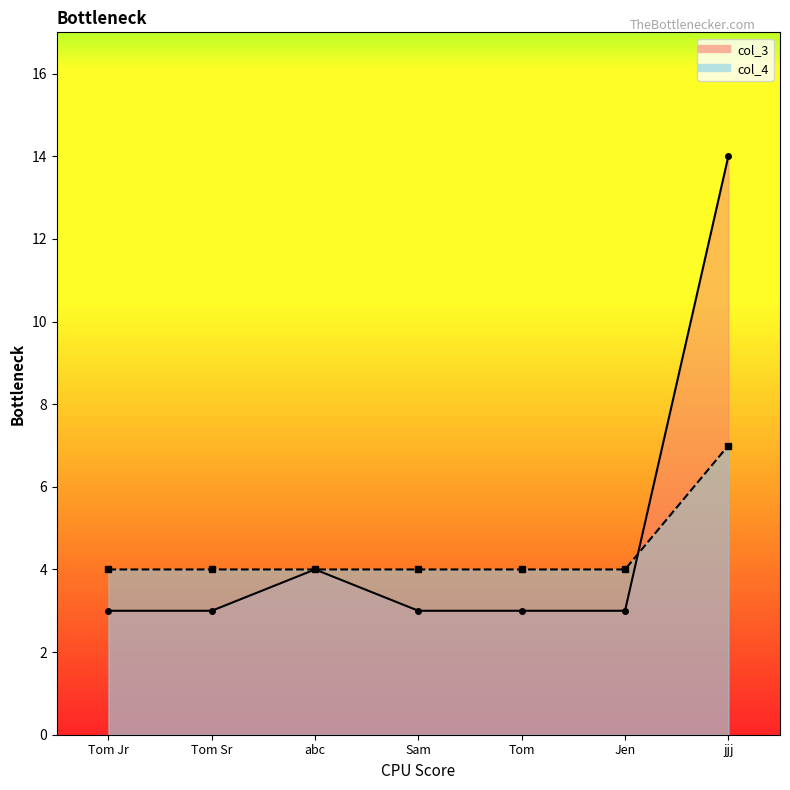

What is the sum of the col_3 values at Jen and Tom?

6